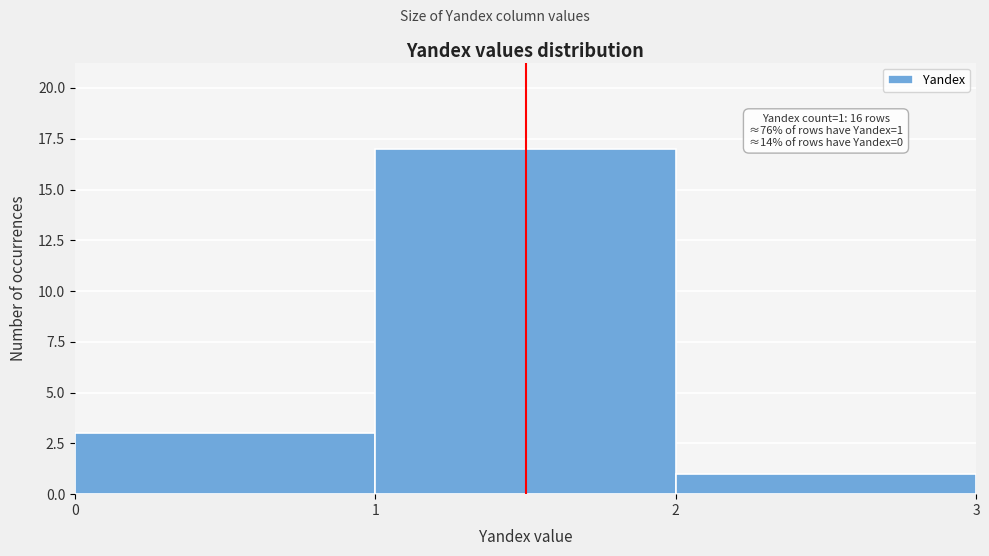

Over which range of the x-axis is the bar tallest?

1 to 2